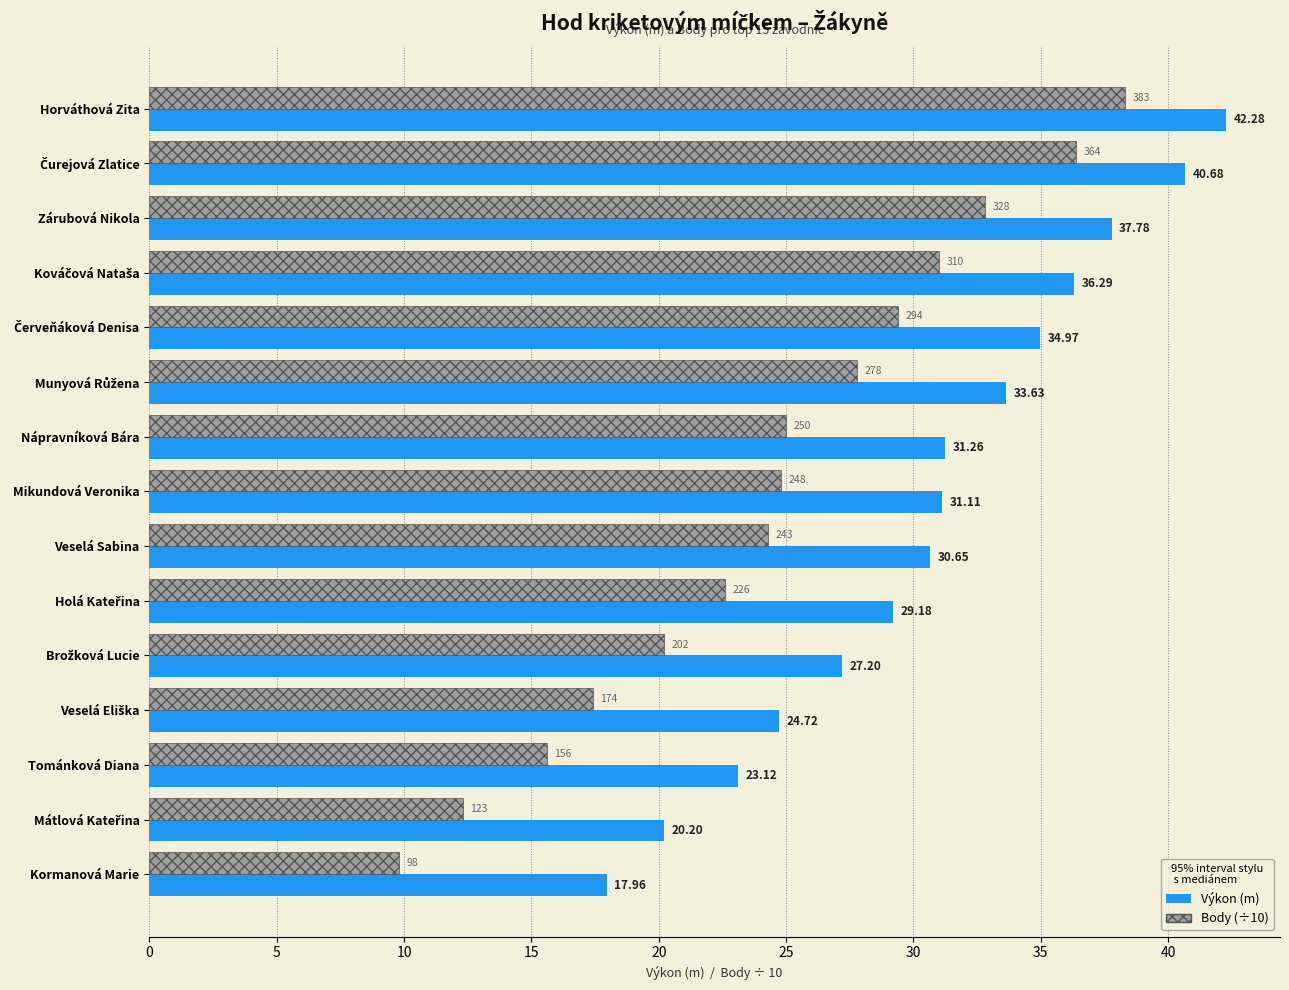

What is the difference between the maximum and minimum values in the Výkon (m) series?

24.3